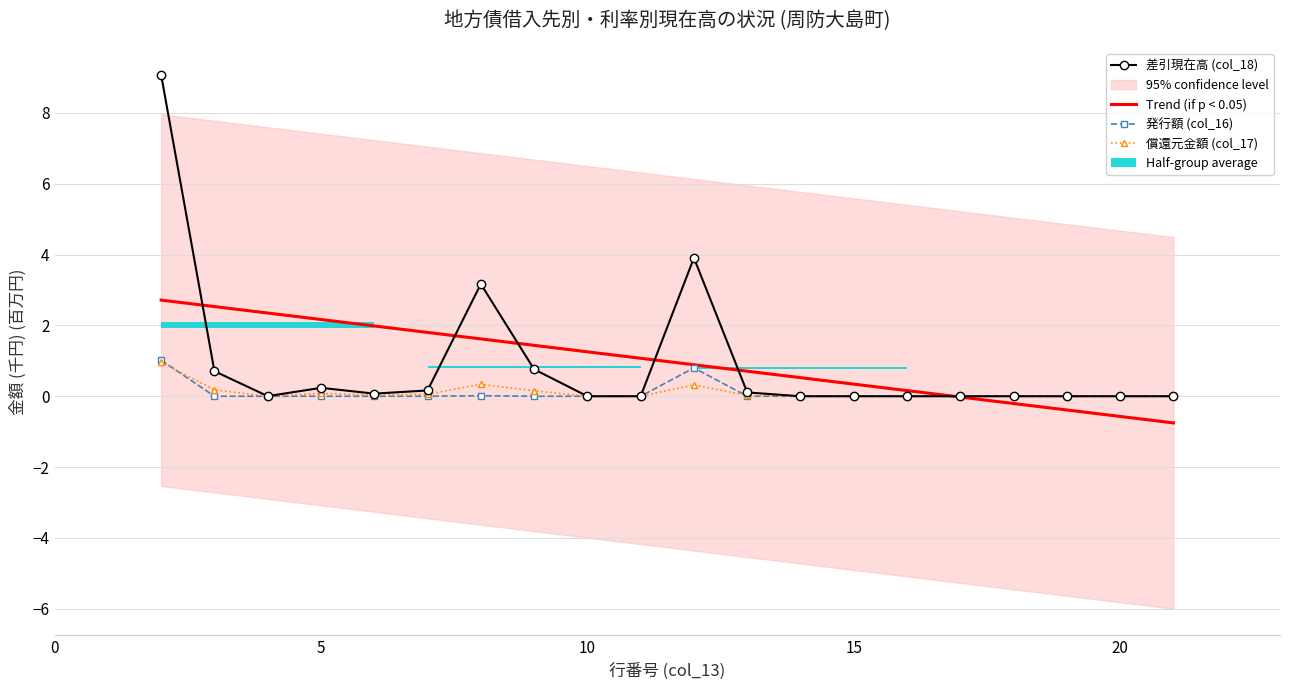

What is the difference between the maximum and minimum values in the col_16 series?

1.0